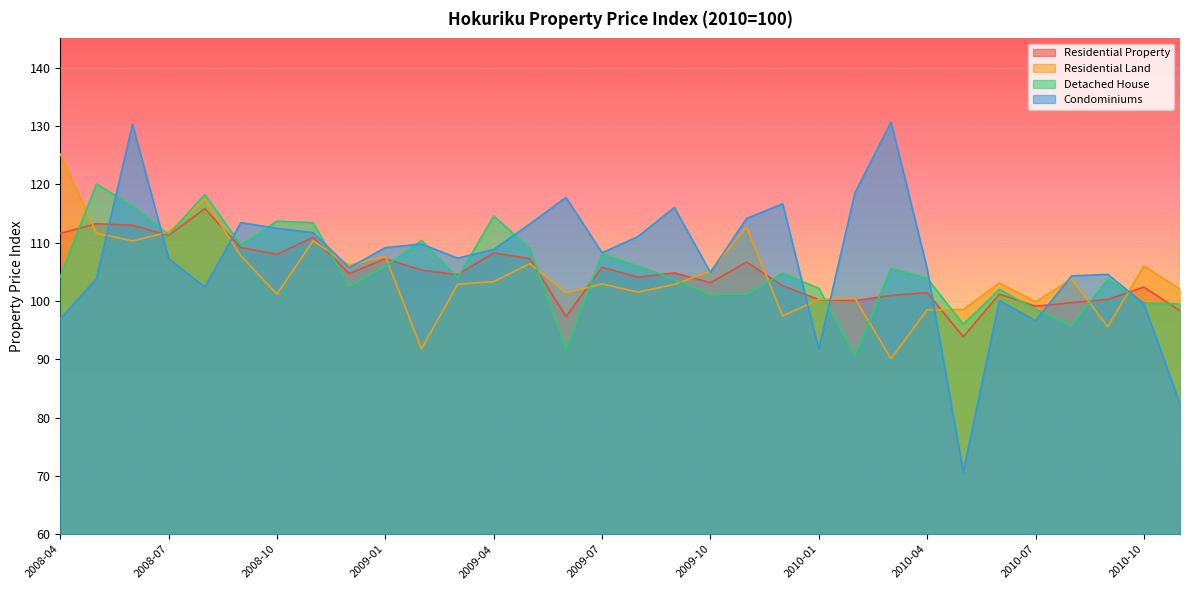

Reading left to right, what are all the values shown in this chart?

Residential Property: 2008-04=111.6	2008-05=113.2	2008-06=113.0	2008-07=111.2	2008-08=115.8	2008-09=109.1	2008-10=108.0	2008-11=110.9	2008-12=104.7	2009-01=107.2	2009-02=105.3	2009-03=104.5	2009-04=108.2	2009-05=107.2	2009-06=97.3	2009-07=105.8	2009-08=104.1	2009-09=104.8	2009-10=103.1	2009-11=106.6	2009-12=102.6	2010-01=100.2	2010-02=100.0	2010-03=100.9	2010-04=101.4	2010-05=93.9	2010-06=101.2	2010-07=99.1	2010-08=99.7	2010-09=100.3	2010-10=102.4	2010-11=98.3
Residential Land: 2008-04=125.2	2008-05=111.6	2008-06=110.3	2008-07=111.8	2008-08=117.4	2008-09=107.7	2008-10=101.2	2008-11=110.3	2008-12=106.1	2009-01=107.6	2009-02=91.8	2009-03=102.8	2009-04=103.3	2009-05=106.4	2009-06=101.4	2009-07=102.9	2009-08=101.5	2009-09=102.8	2009-10=105.1	2009-11=112.7	2009-12=97.4	2010-01=100.2	2010-02=100.4	2010-03=90.1	2010-04=98.5	2010-05=98.5	2010-06=103.1	2010-07=99.8	2010-08=103.8	2010-09=95.5	2010-10=106.0	2010-11=102.0
Detached House: 2008-04=104.1	2008-05=120.0	2008-06=116.3	2008-07=111.4	2008-08=118.3	2008-09=109.6	2008-10=113.7	2008-11=113.4	2008-12=102.4	2009-01=106.0	2009-02=110.3	2009-03=104.0	2009-04=114.6	2009-05=109.0	2009-06=91.8	2009-07=108.0	2009-08=106.0	2009-09=103.7	2009-10=101.1	2009-11=101.2	2009-12=104.7	2010-01=102.2	2010-02=90.7	2010-03=105.5	2010-04=103.9	2010-05=96.0	2010-06=102.0	2010-07=98.5	2010-08=95.8	2010-09=103.7	2010-10=99.7	2010-11=99.5
Condominiums: 2008-04=96.9	2008-05=103.8	2008-06=130.3	2008-07=107.3	2008-08=102.4	2008-09=113.4	2008-10=112.4	2008-11=111.7	2008-12=105.7	2009-01=109.1	2009-02=109.7	2009-03=107.3	2009-04=108.8	2009-05=113.2	2009-06=117.7	2009-07=108.2	2009-08=111.0	2009-09=116.0	2009-10=104.9	2009-11=114.1	2009-12=116.7	2010-01=91.7	2010-02=118.5	2010-03=130.7	2010-04=105.5	2010-05=70.7	2010-06=100.0	2010-07=96.6	2010-08=104.3	2010-09=104.5	2010-10=99.5	2010-11=82.3